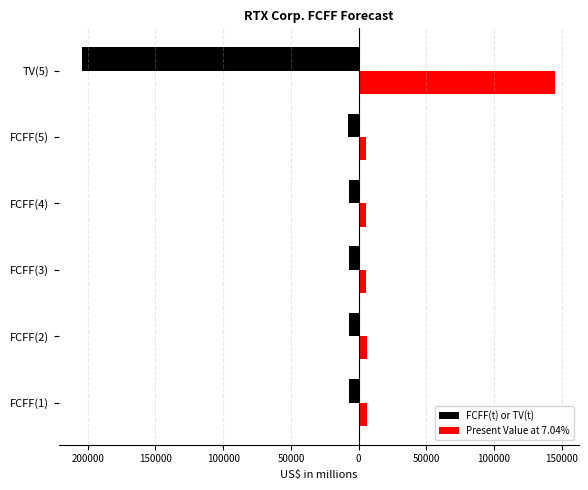

What is the highest value of the Present Value at 7.04% series?

145091